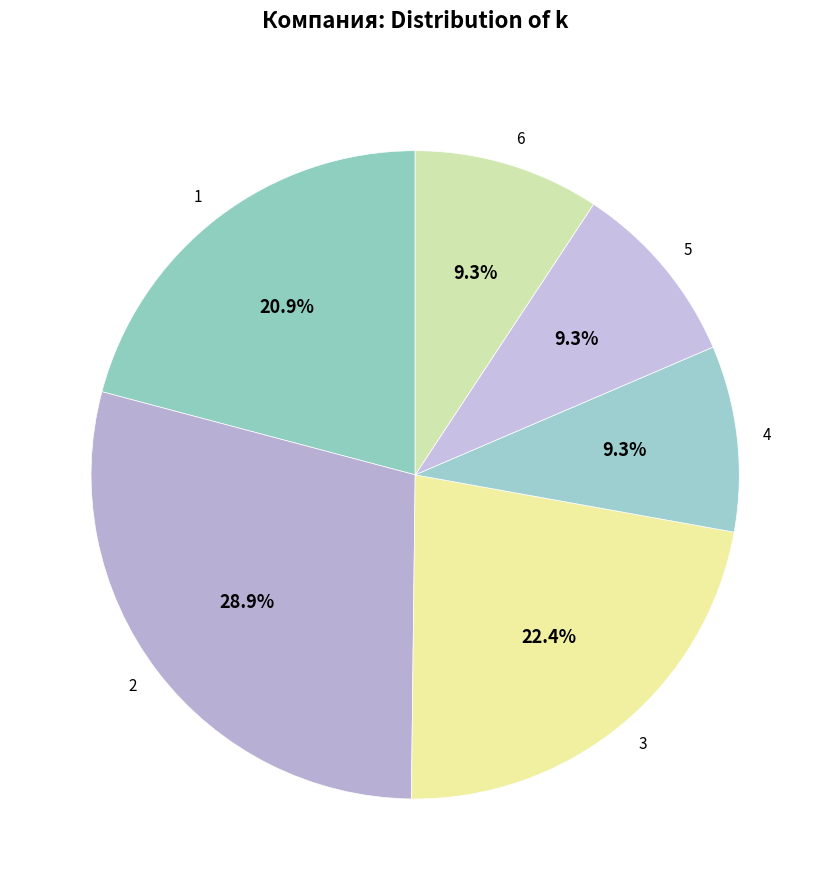

Does any single category account for the majority?

No